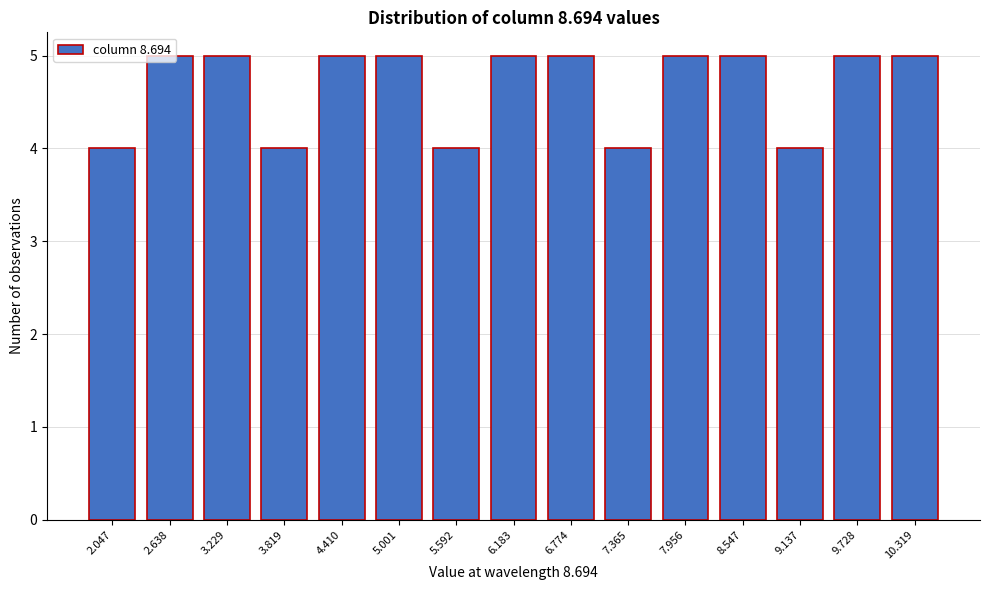

The value at 7.956 is 5. True or false?

True